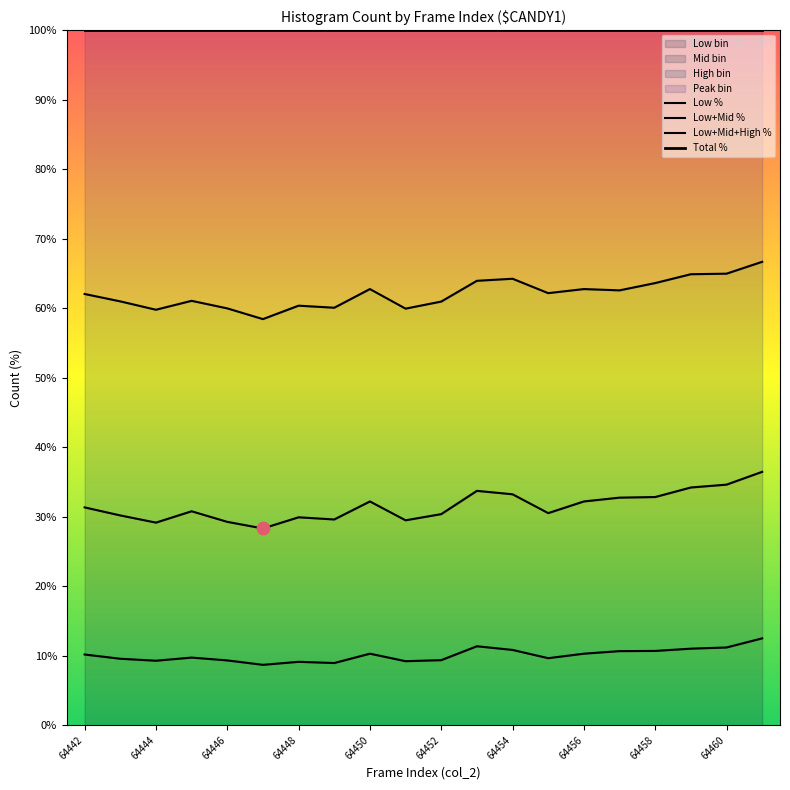

Which series reaches the minimum Y coordinate?

Low %